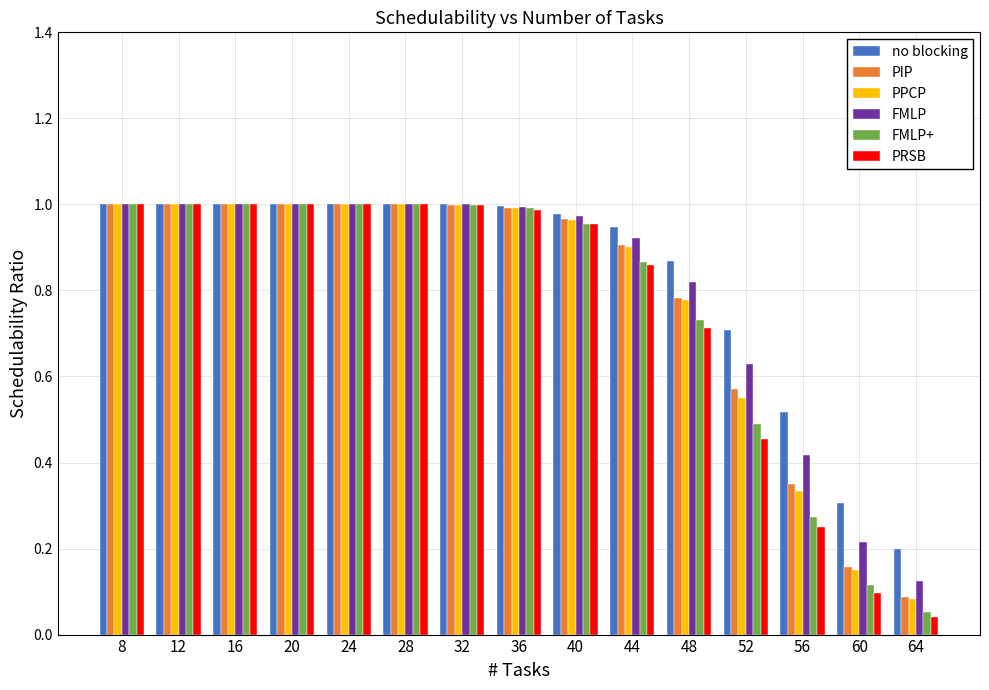

What is the sum of all no blocking values?

12.5